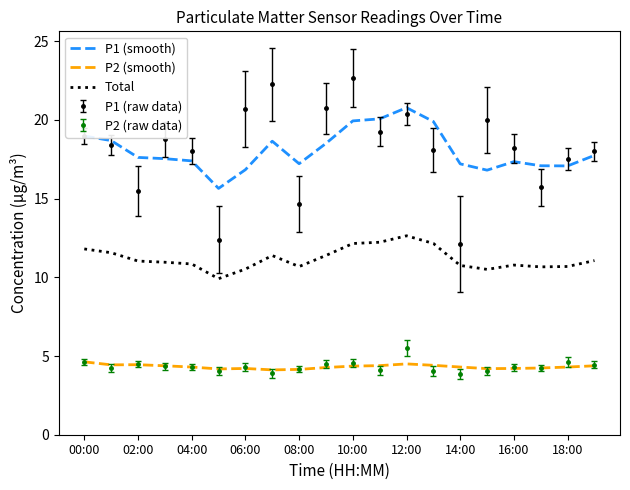

What is the maximum value shown in the chart?

22.7